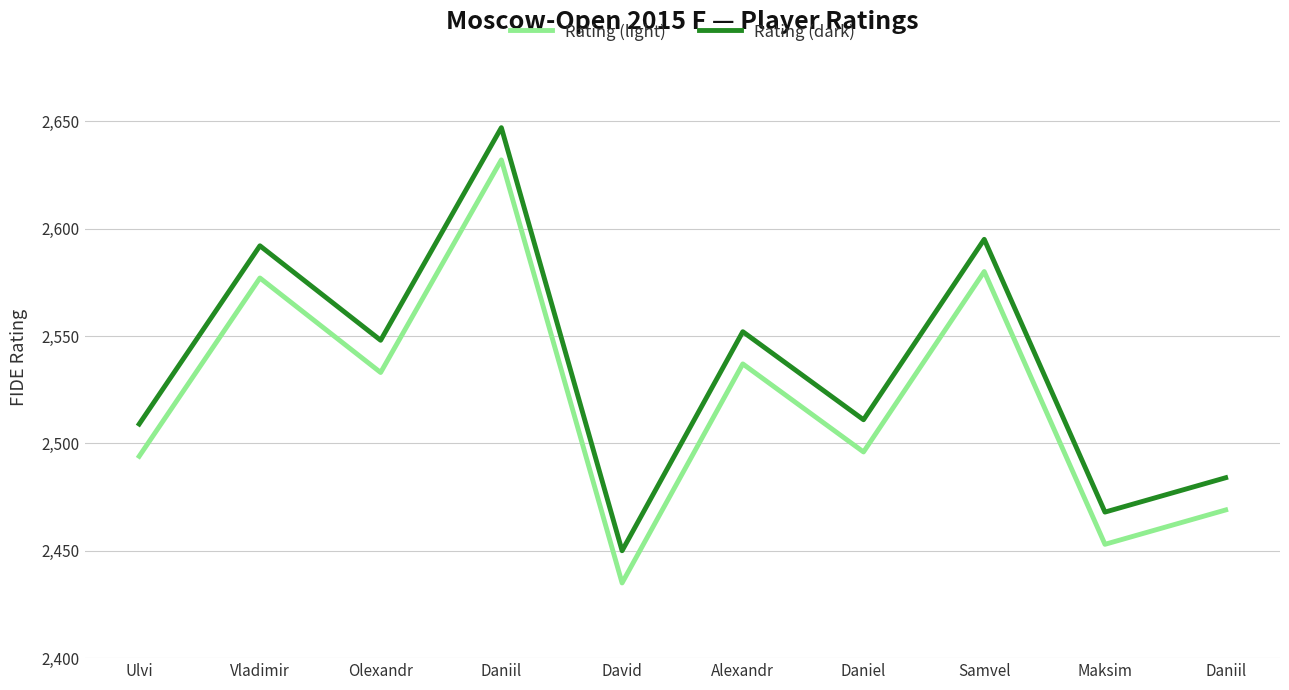

At which label does Rating (light) reach its peak?

Daniil